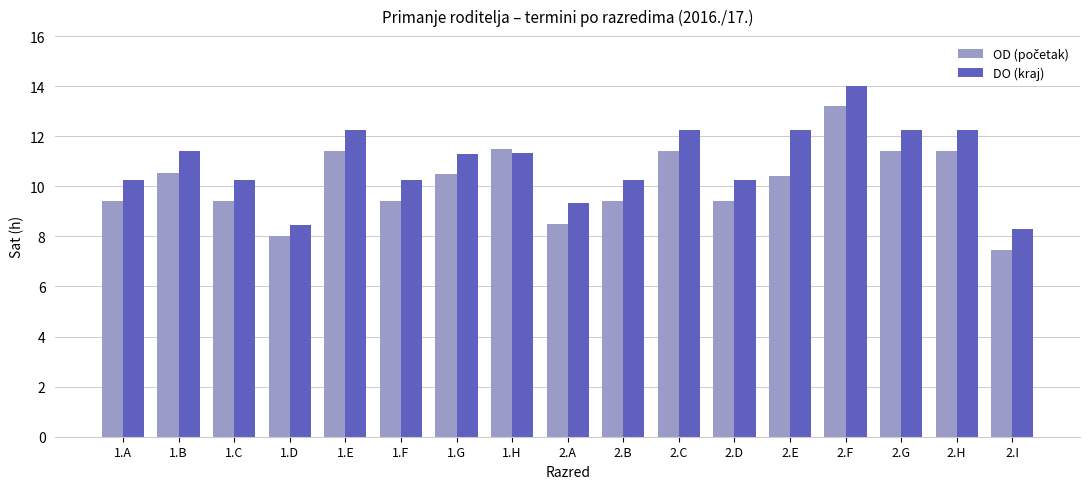

What is the sum of the DO (kraj) values at 2.B and 2.E?

22.5